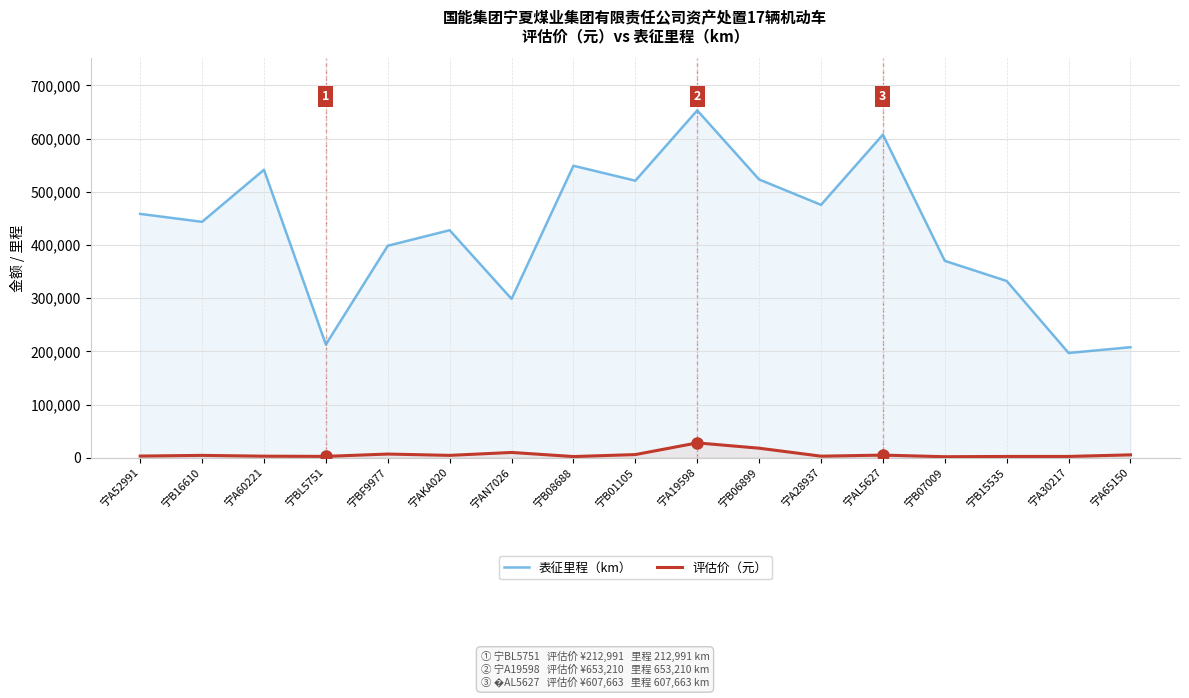

What is the value of the 表征里程（km） point at the 16th from the left?

197063